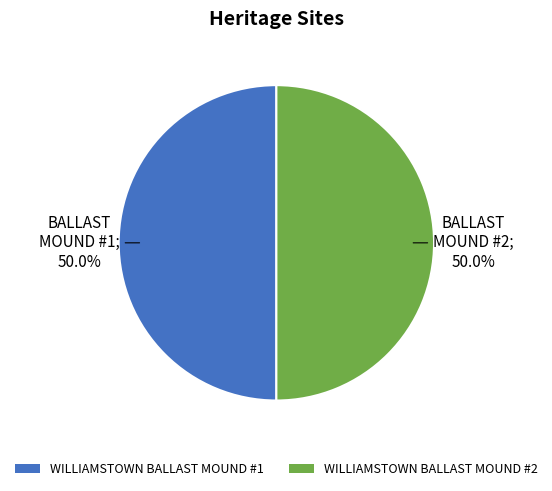

Is it true that WILLIAMSTOWN BALLAST MOUND #1 is 55% of the pie?

False